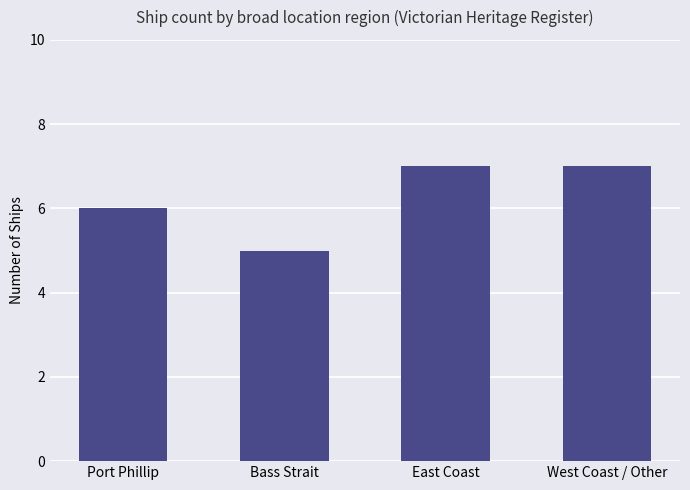

How many values are between 6 and 7?

3